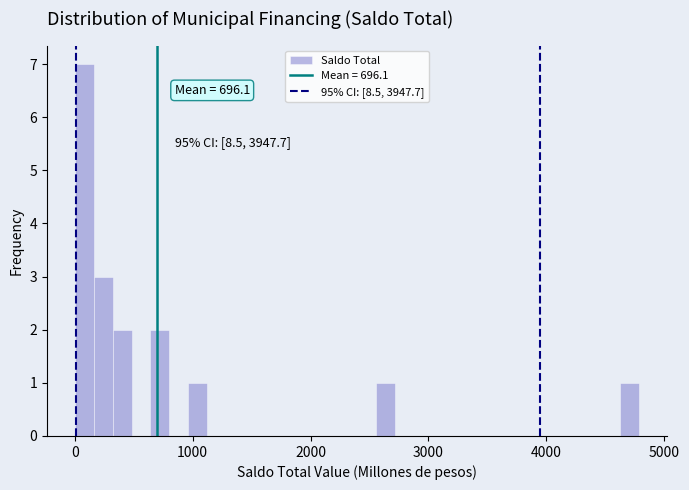

Around what value on the x-axis is the tallest bar? Give the approximate position of its centre, as read against the axis.

100